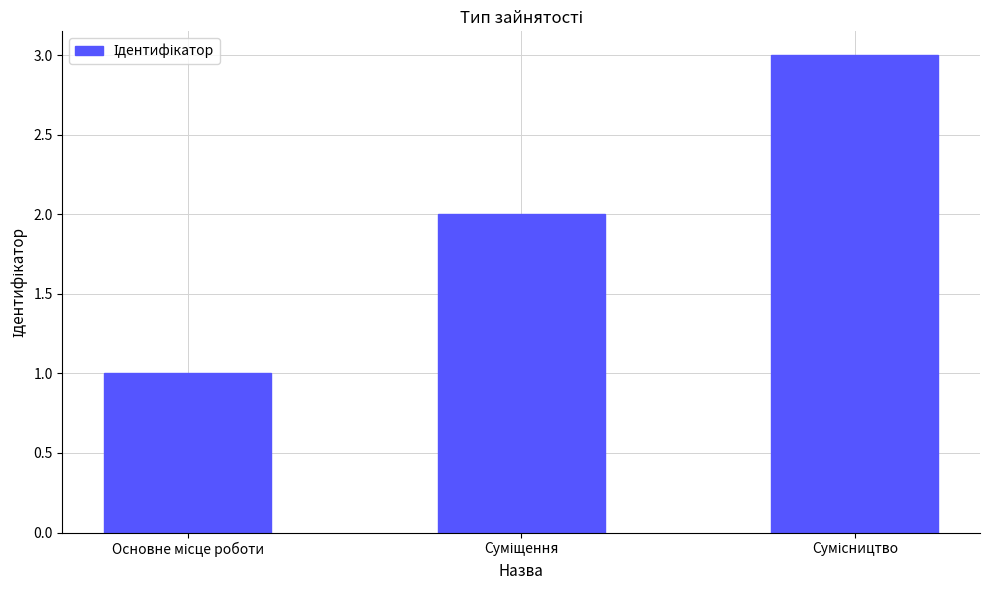

Does the chart contain stacked bars?

No